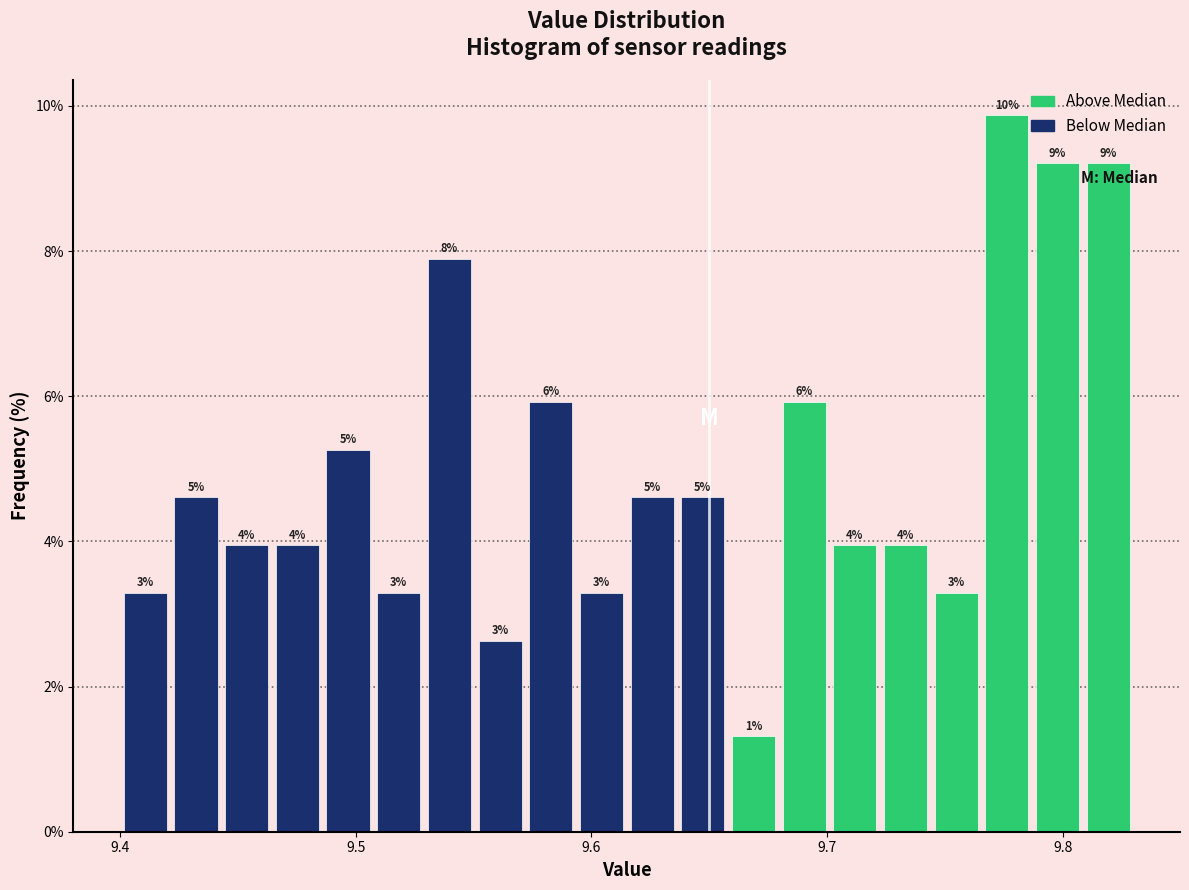

Around what value on the x-axis is the tallest bar? Give the approximate position of its centre, as read against the axis.

9.78